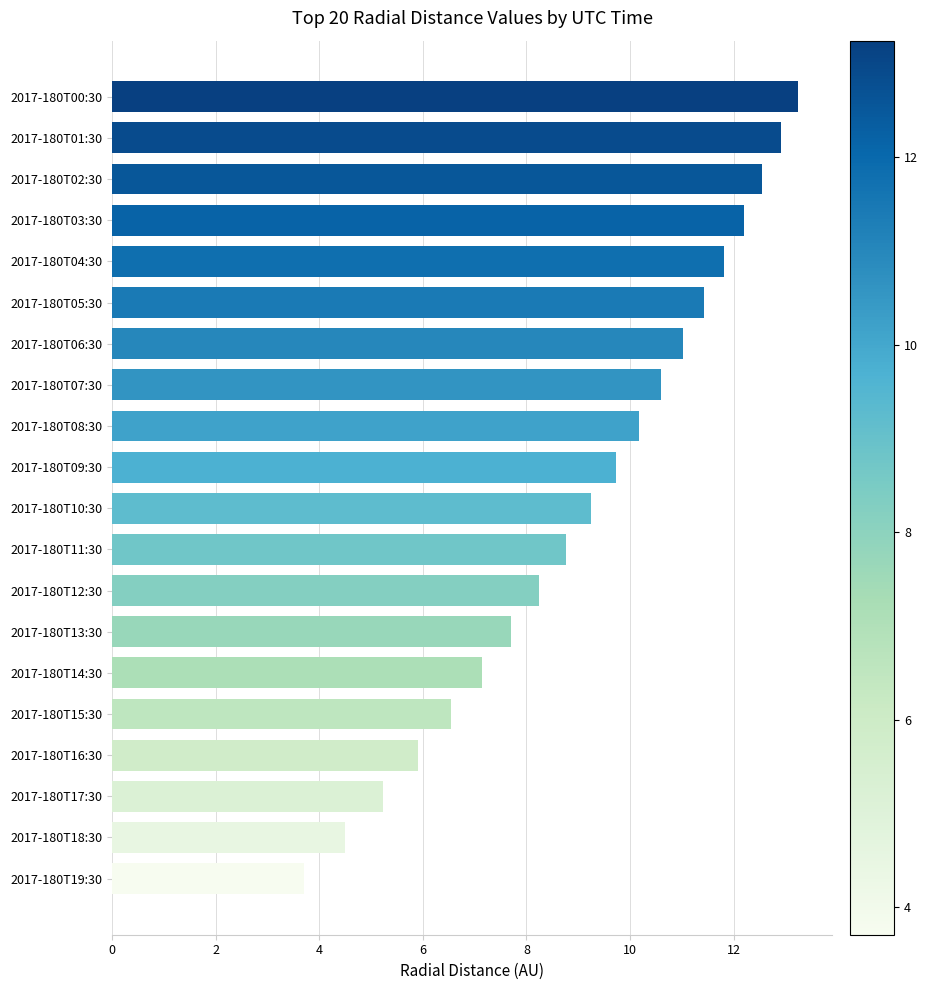

What is the sum of all values?

182.6